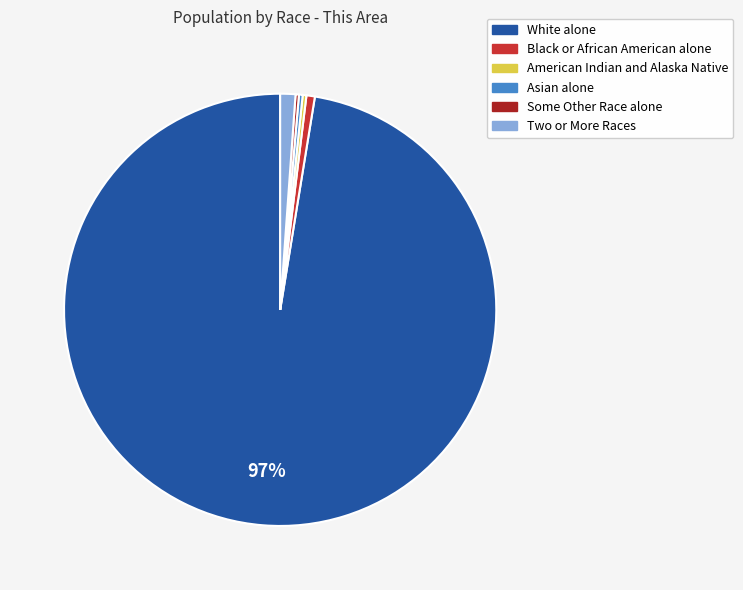

Which category has the biggest portion of the pie?

White alone